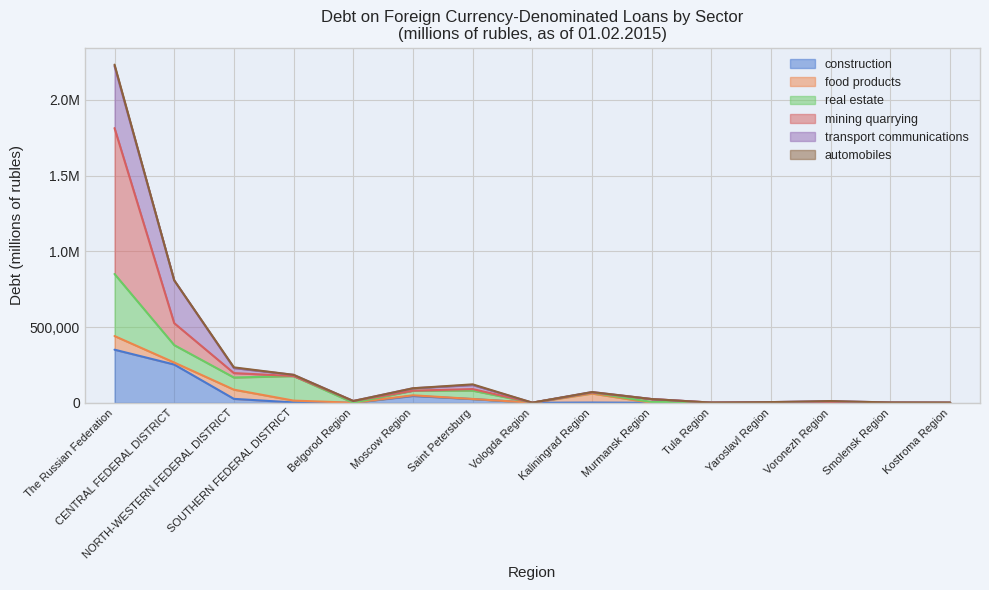

Which series has the largest range (max minus min)?

mining quarrying